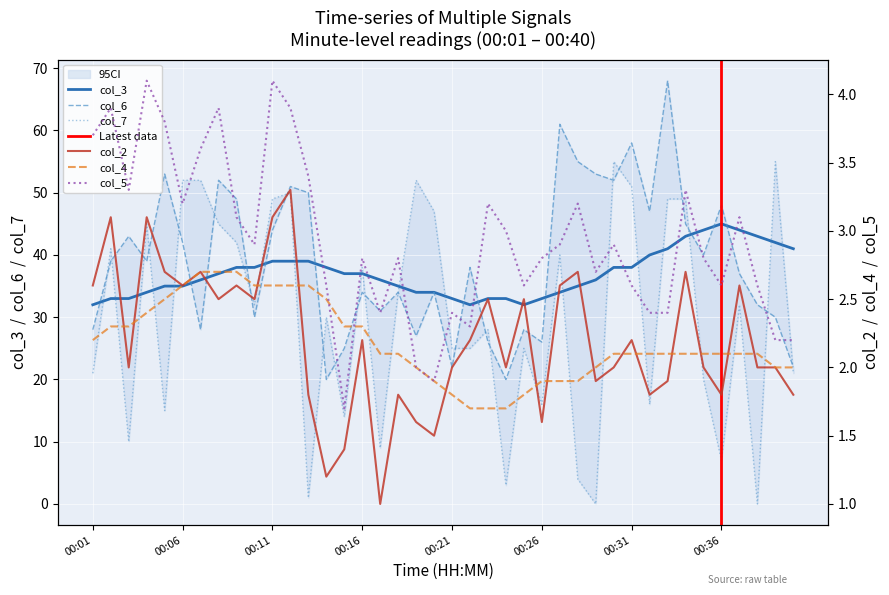

Is this an area chart (filled region under the line)?

No